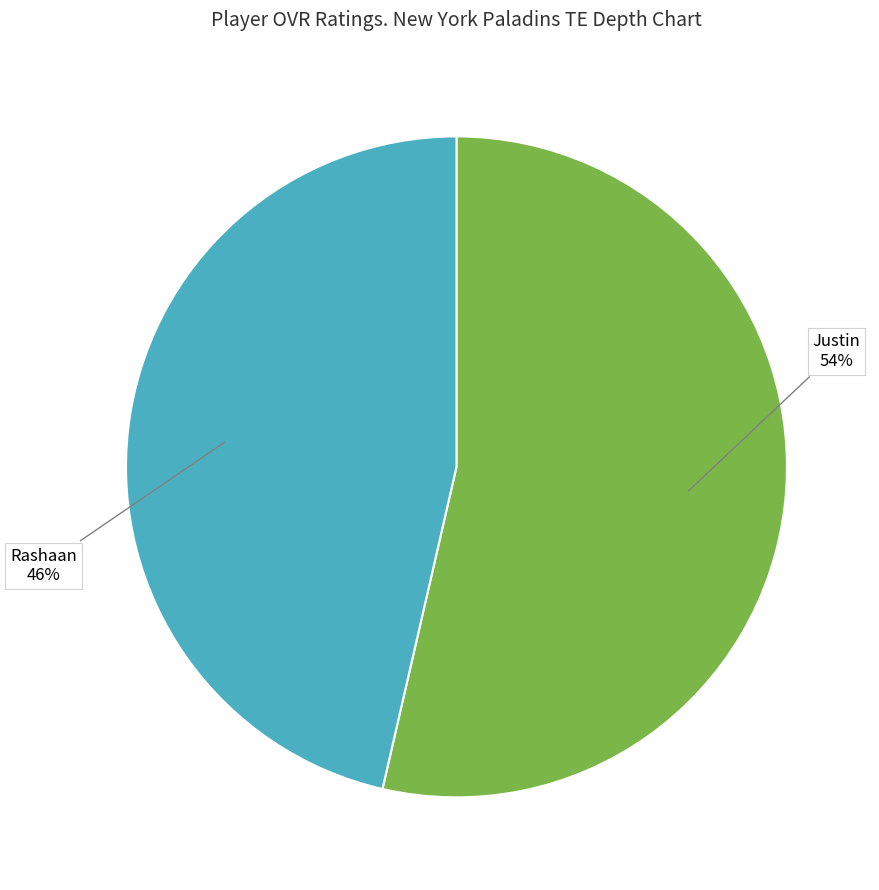

How many slices are in this pie chart?

2